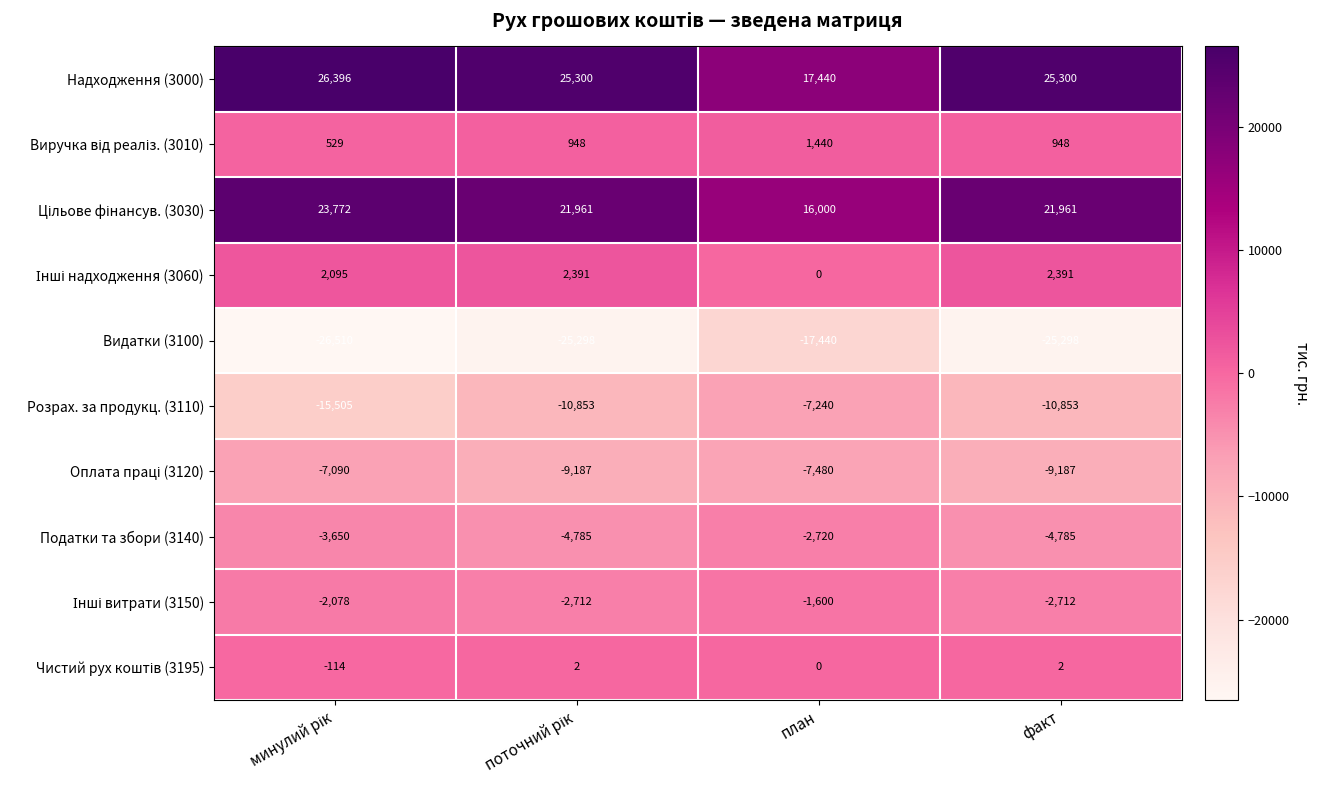

What is the minimum value shown in the chart?

-26510